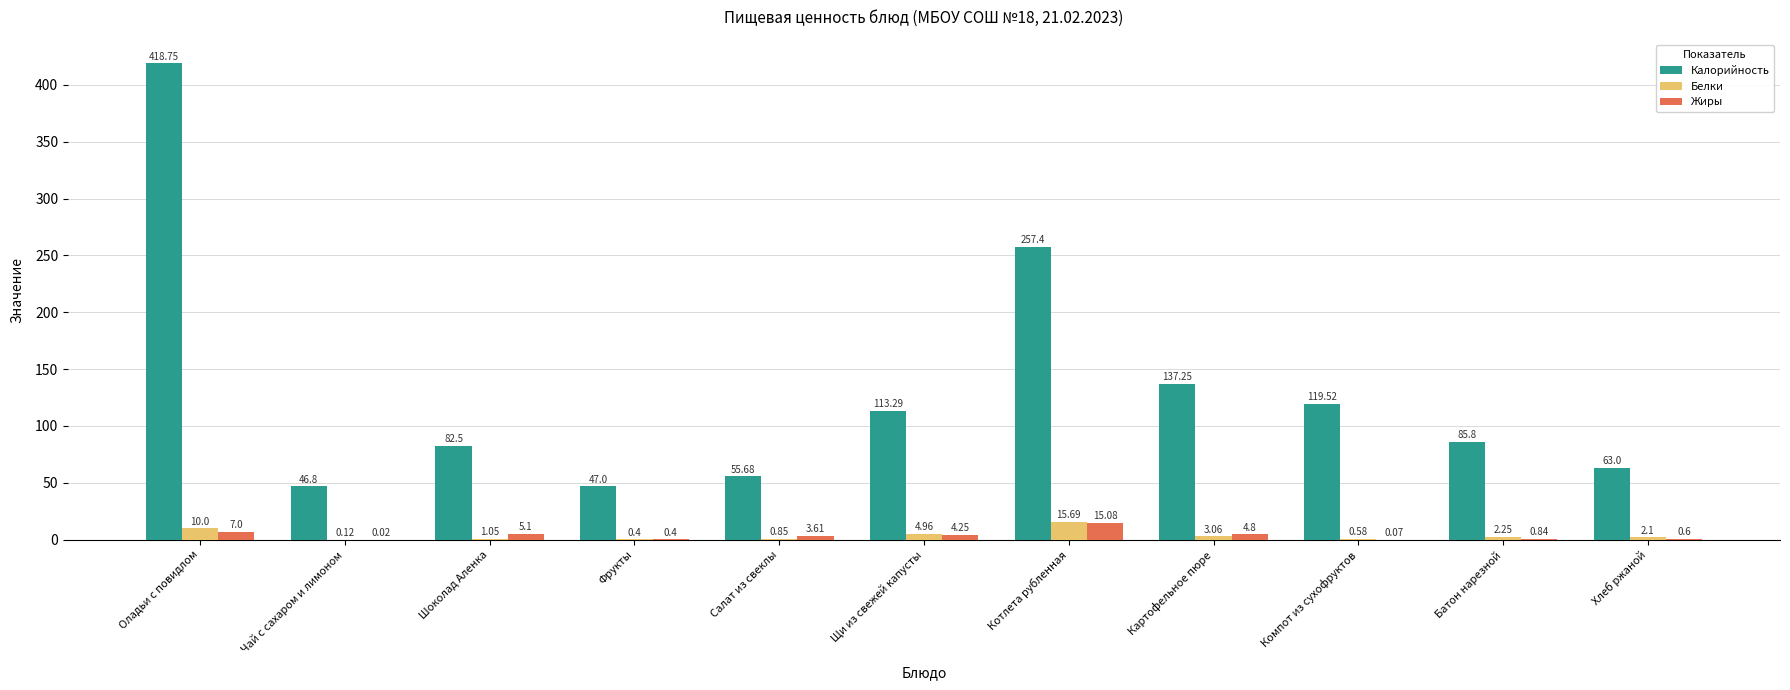

What is the average value of the Жиры series?

3.8